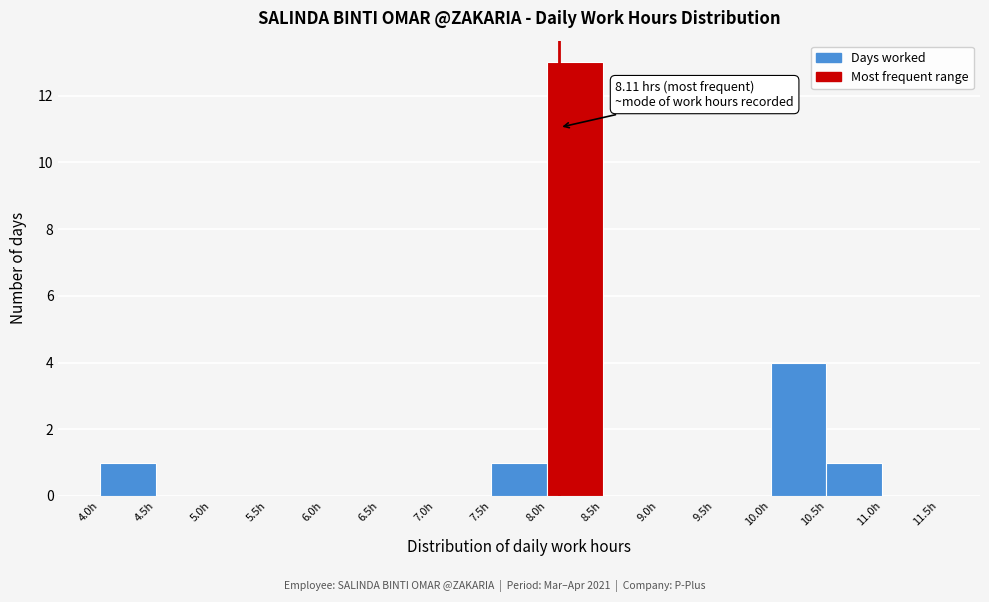

Which range on the x-axis has the tallest bar?

8.0 to 8.5